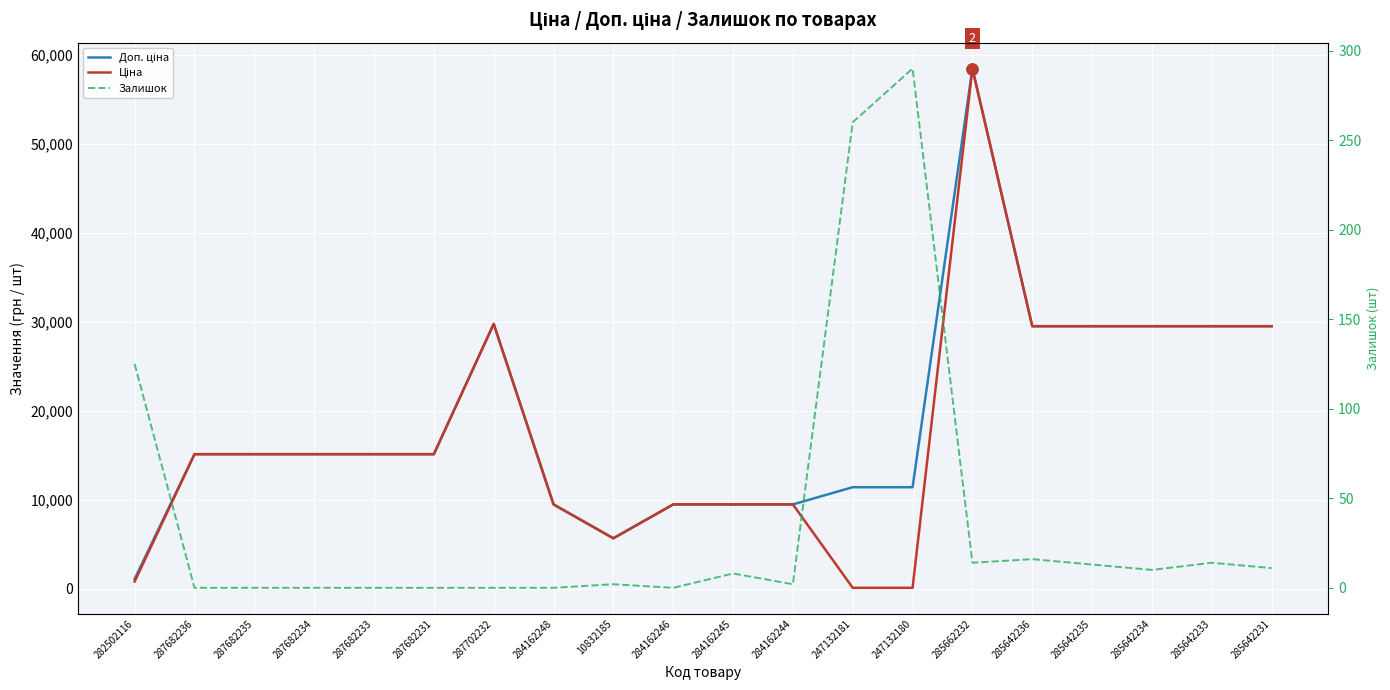

What is the difference between the second highest and second lowest values in the Ціна series?

29633.2